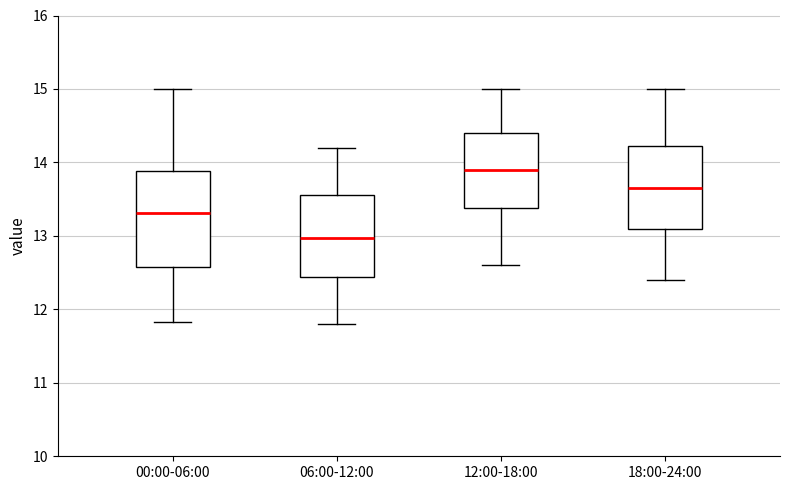

Reading left to right, read every box against the y-axis: the position of its median line, the range the box covers, and the ends of its whiskers. The values are not printed on the chart, so give them approximately, as read against the axis.

00:00-06:00: median 13.3, box 12.6 to 13.9, whiskers 11.8 to 15.0
06:00-12:00: median 13.0, box 12.4 to 13.6, whiskers 11.8 to 14.2
12:00-18:00: median 13.9, box 13.4 to 14.4, whiskers 12.6 to 15.0
18:00-24:00: median 13.7, box 13.1 to 14.2, whiskers 12.4 to 15.0